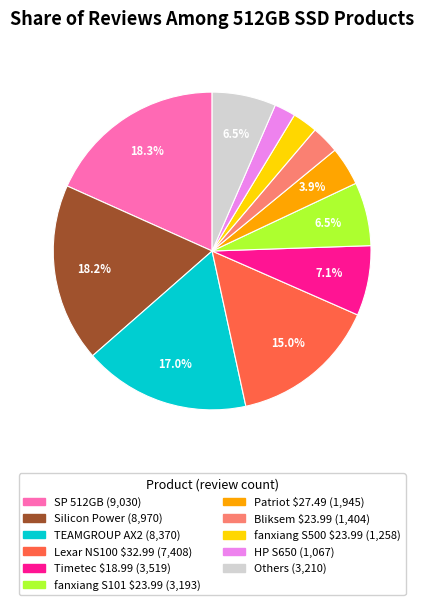

Is there a majority slice in this chart?

No